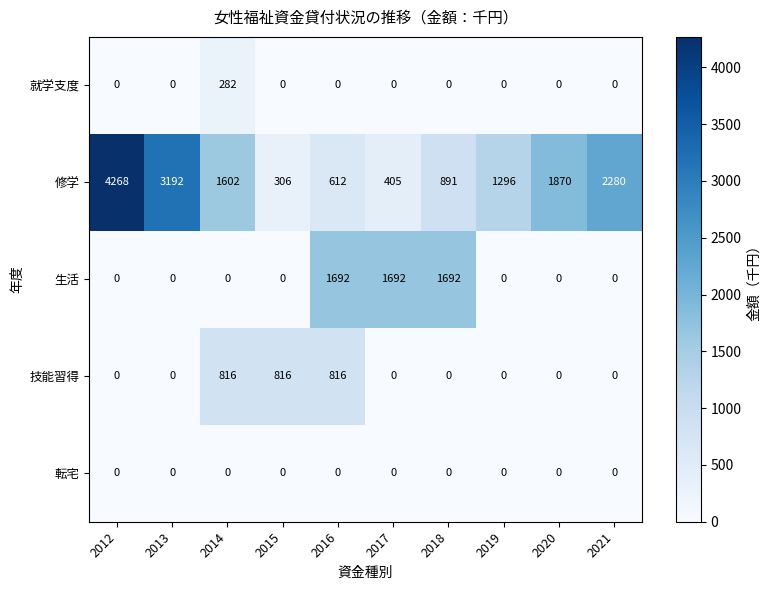

What is the sum of the 技能習得 values at 2015 and 2017?

816